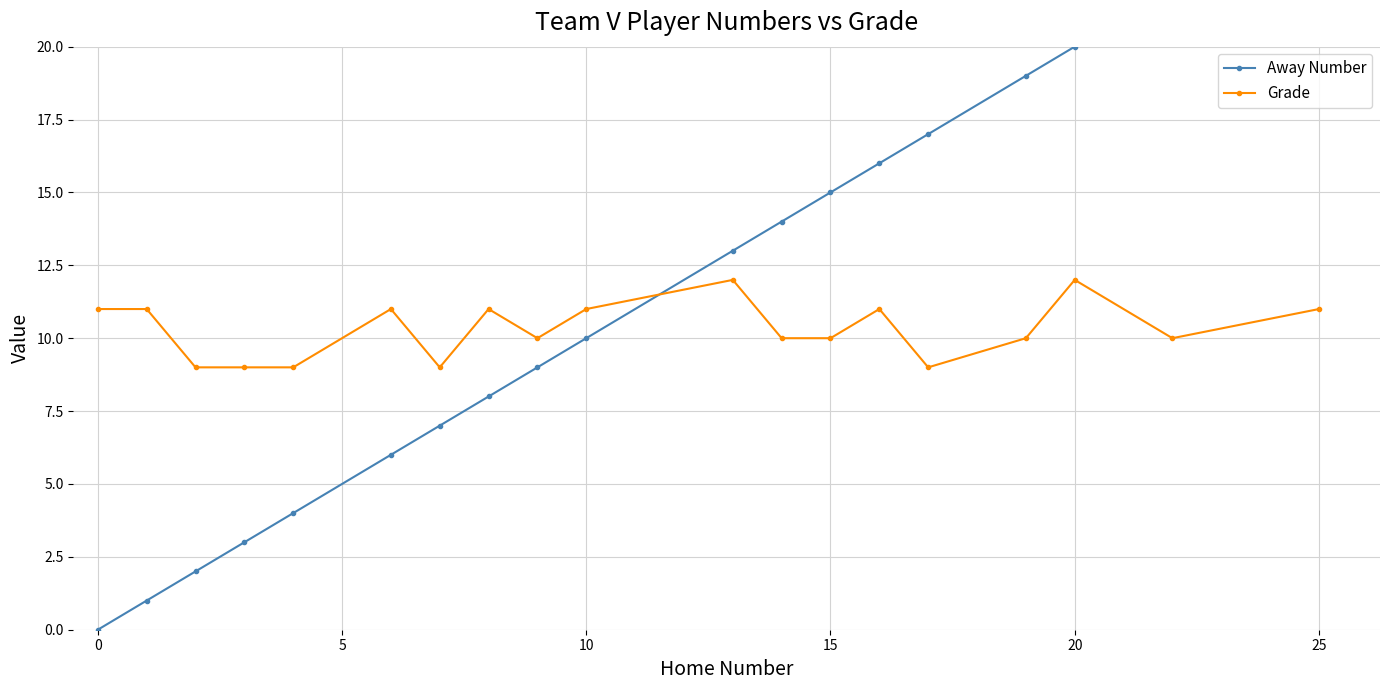

What is the highest value of the Grade series?

12